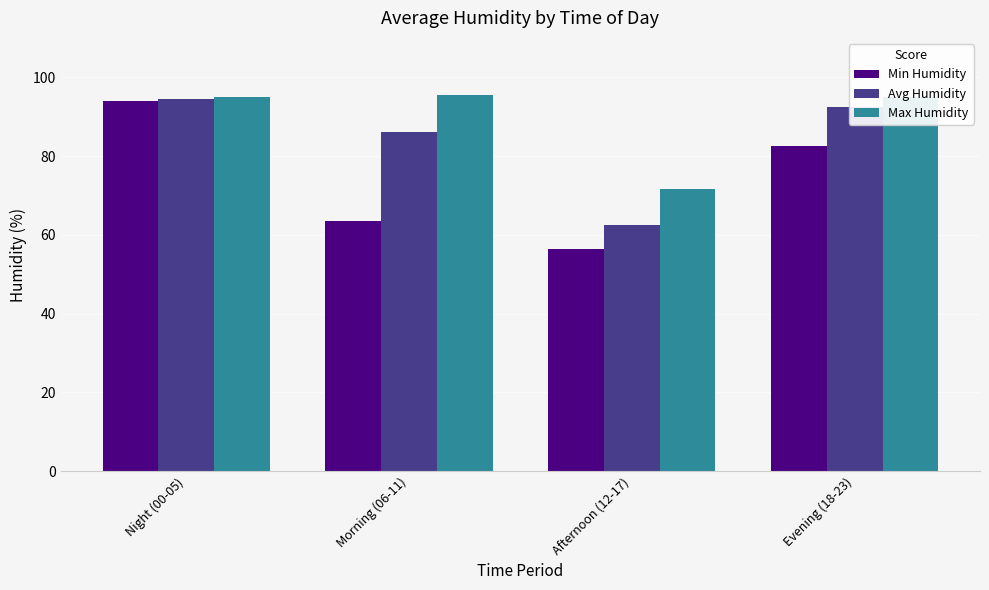

Which series has the widest spread of values?

Min Humidity